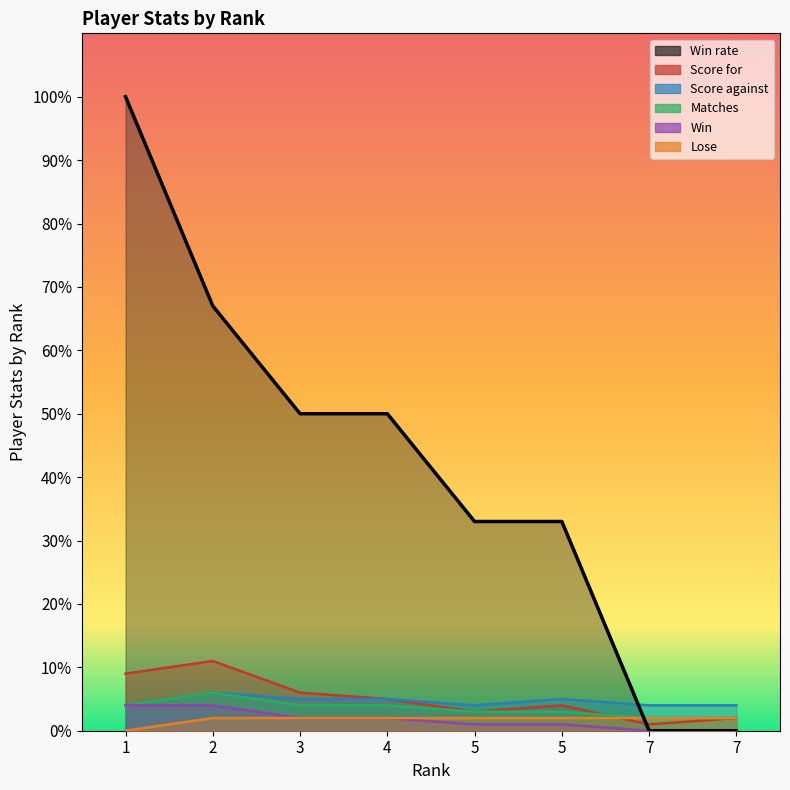

True or false: Win rate has a value of 0 at 7.

True